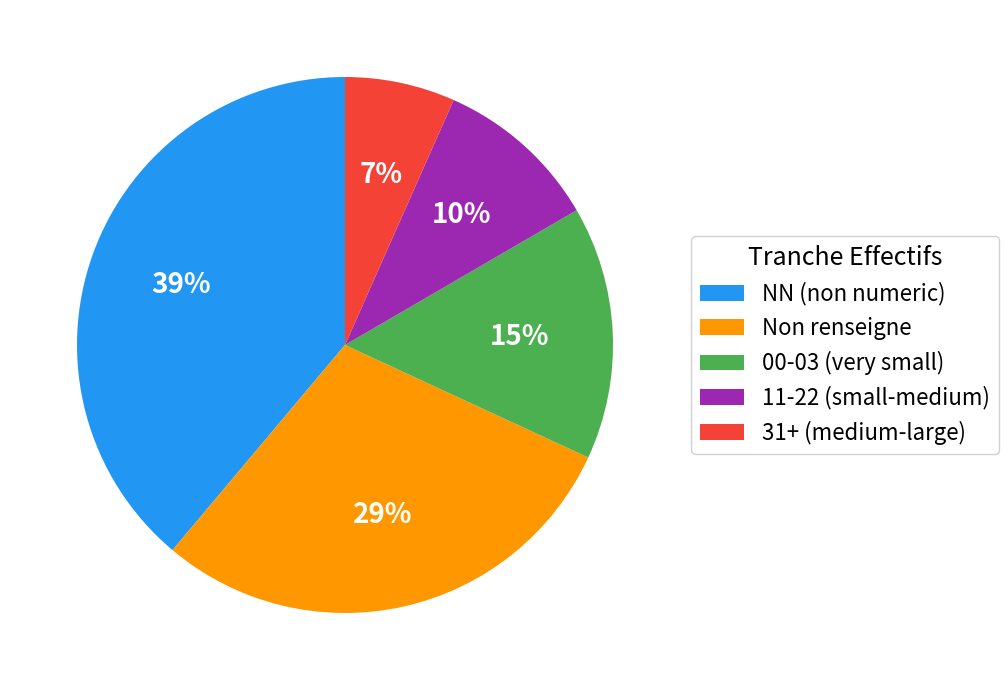

Which slice is the smallest?

31+ (medium-large)